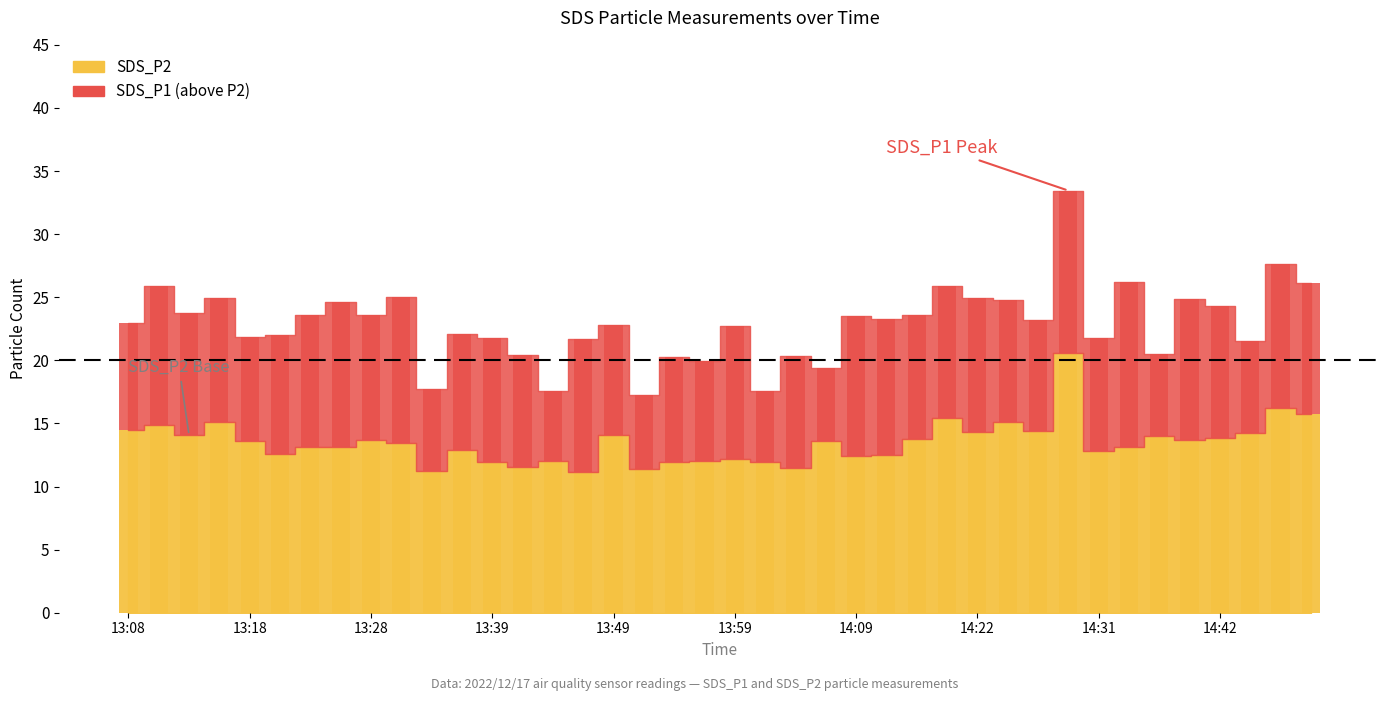

What is the label of the 23rd bar from the right?

13:52